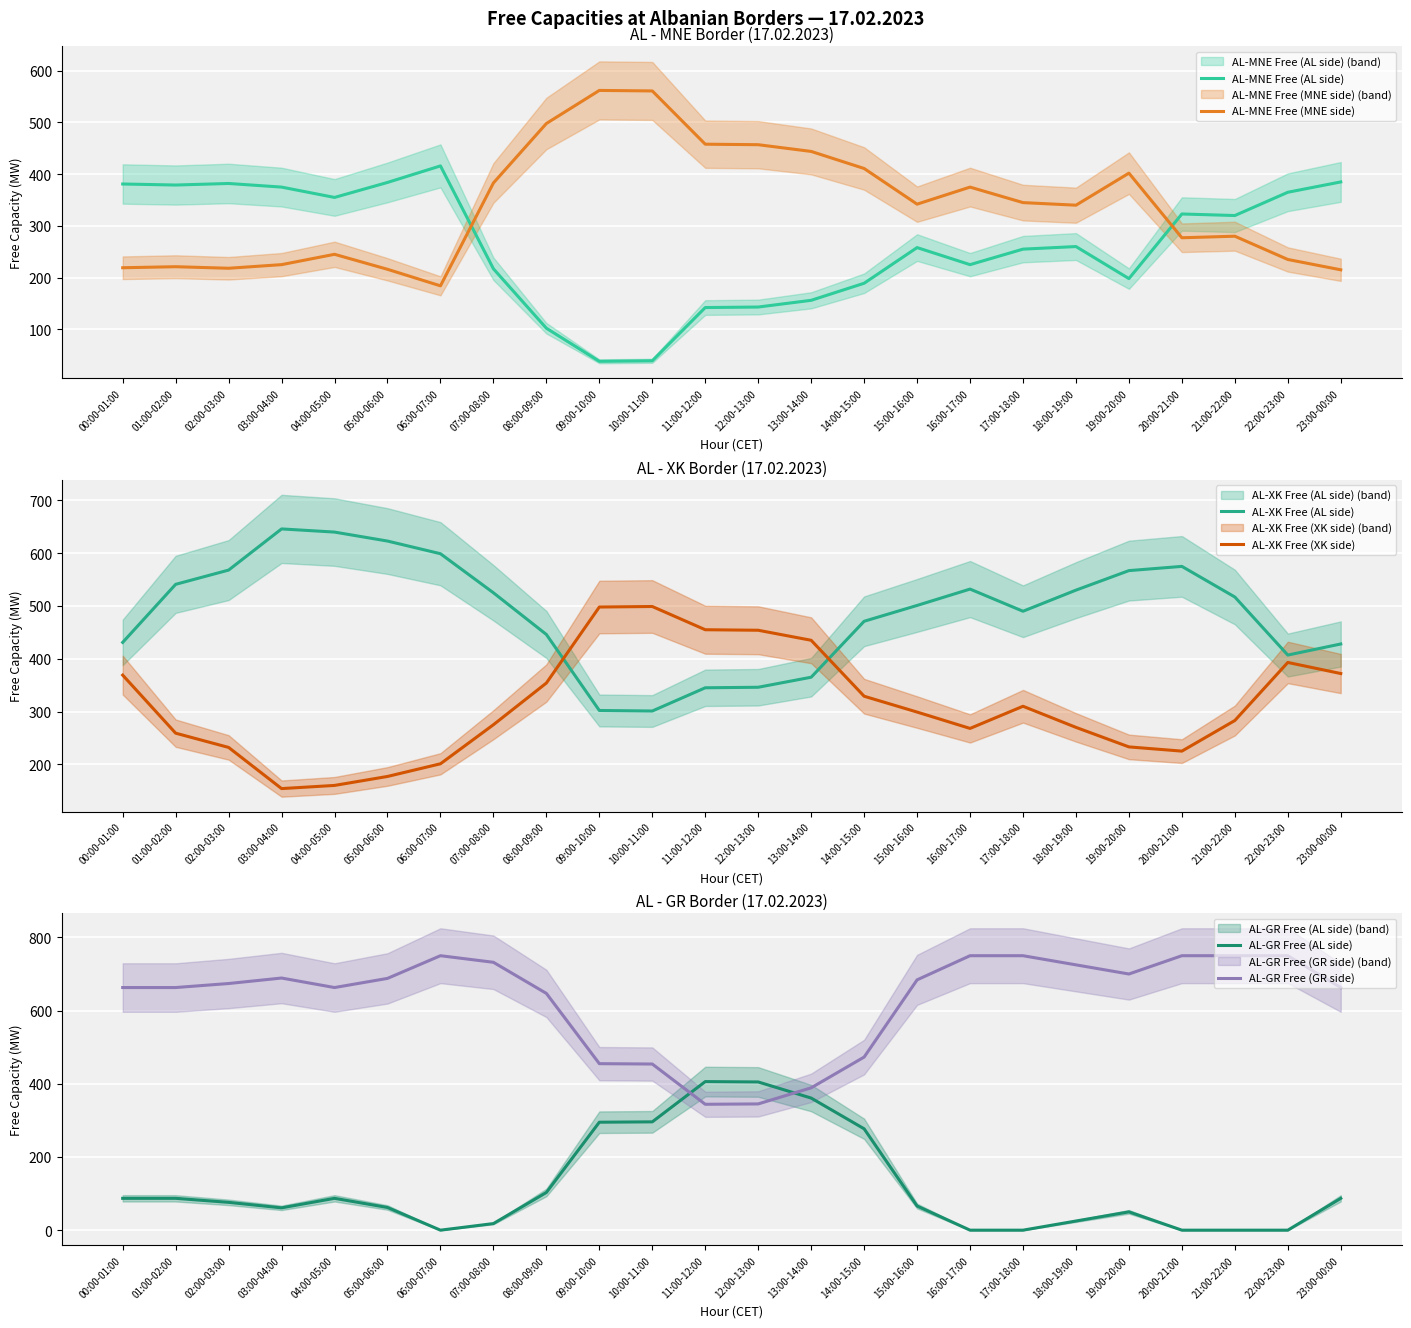

How many data points in AL-MNE Free (AL side) are less than 260?

12